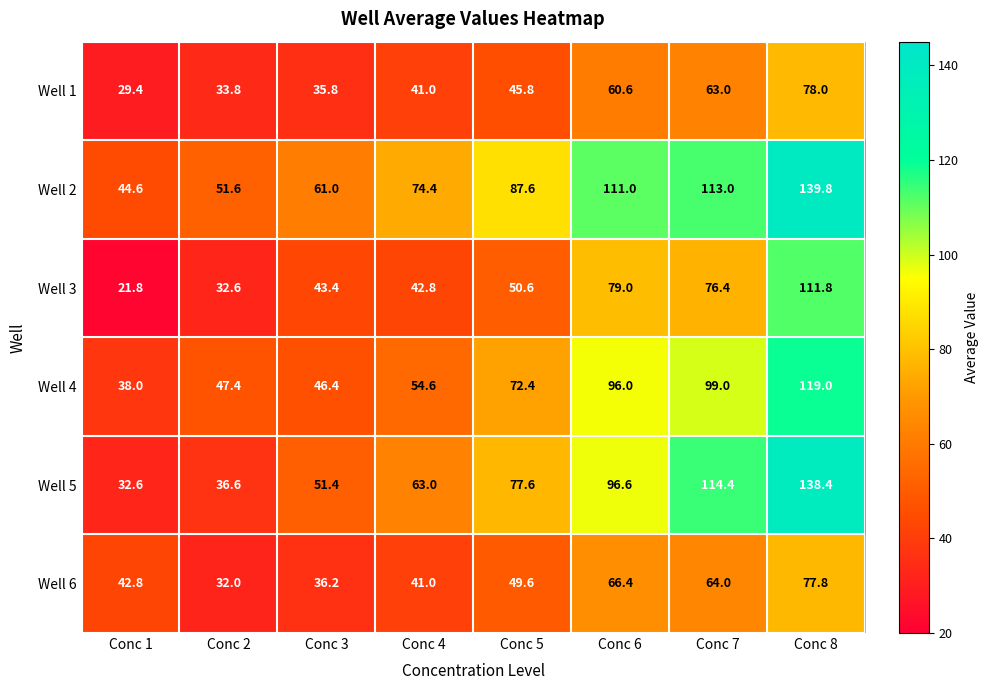

Where is Well 2 nearest to the value 92?

Conc 5